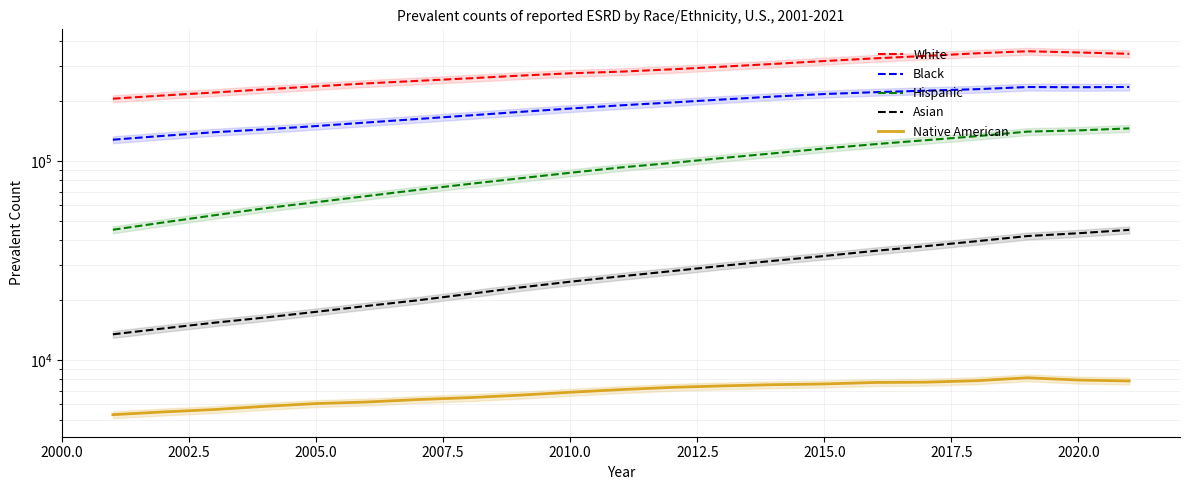

True or false: Native American has more than 1 points higher than both neighbors.

False